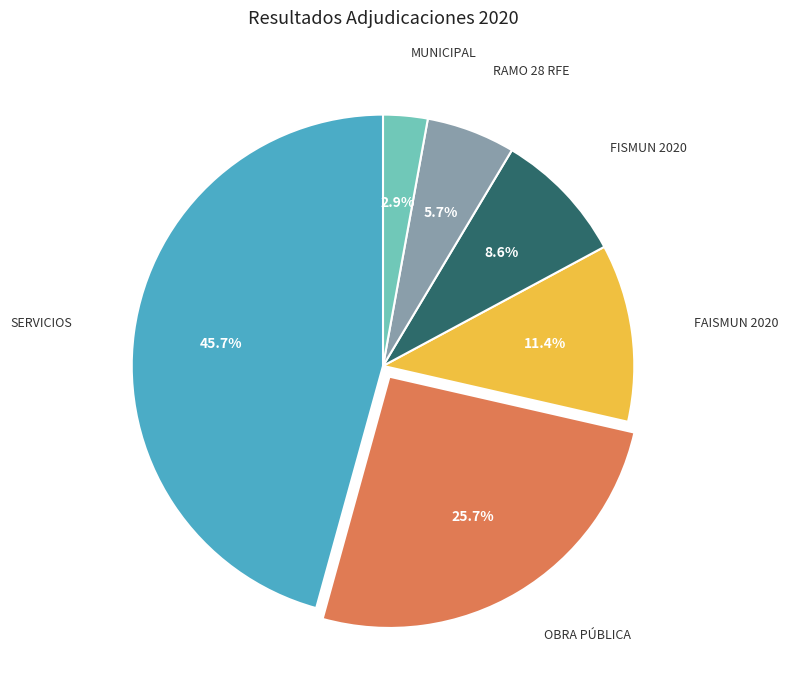

Is there a majority slice in this chart?

No